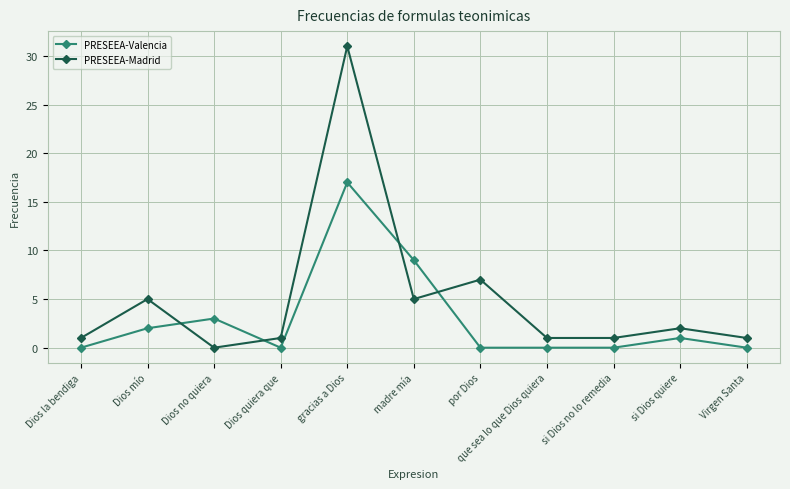

What is the total value across all series at Virgen Santa?

1